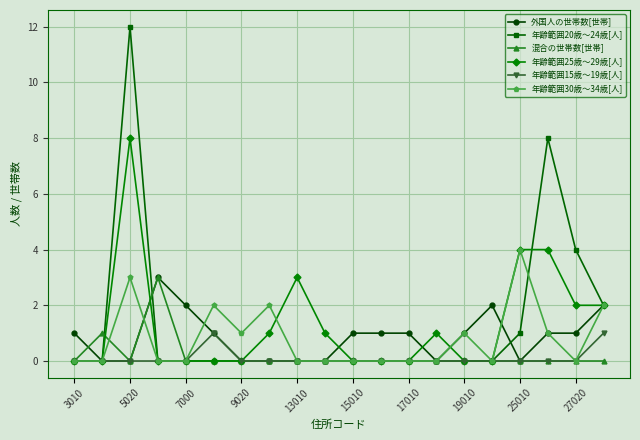

What is the maximum value shown in the chart?

12